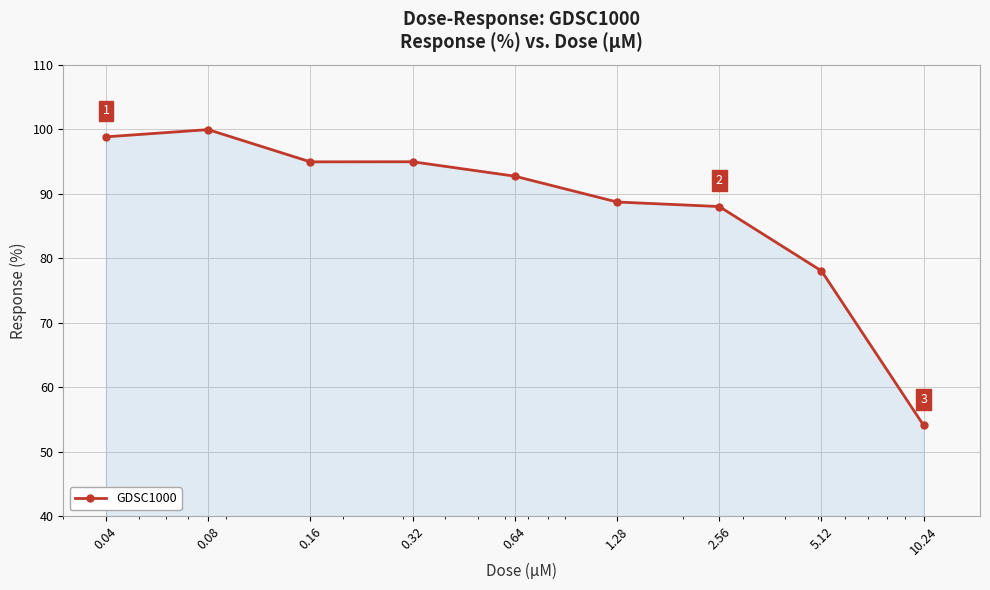

What is the value of the 2nd point from the left?

100.0